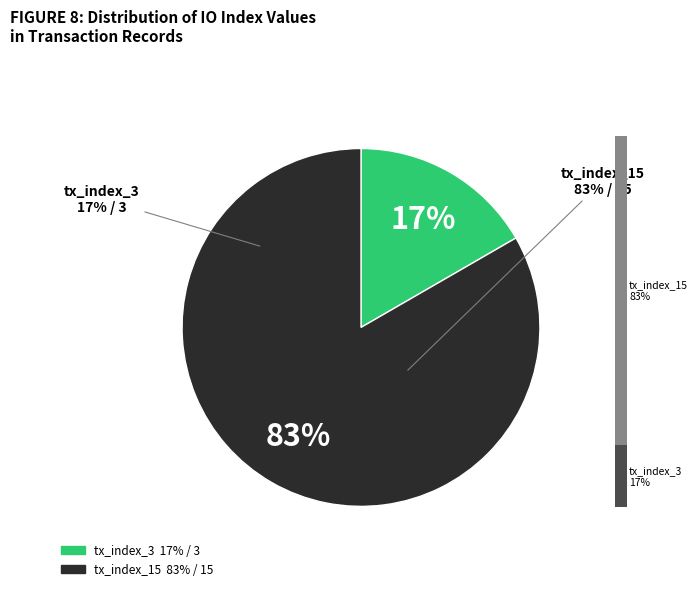

To the nearest percent, what portion does tx_index_3 represent?

17%